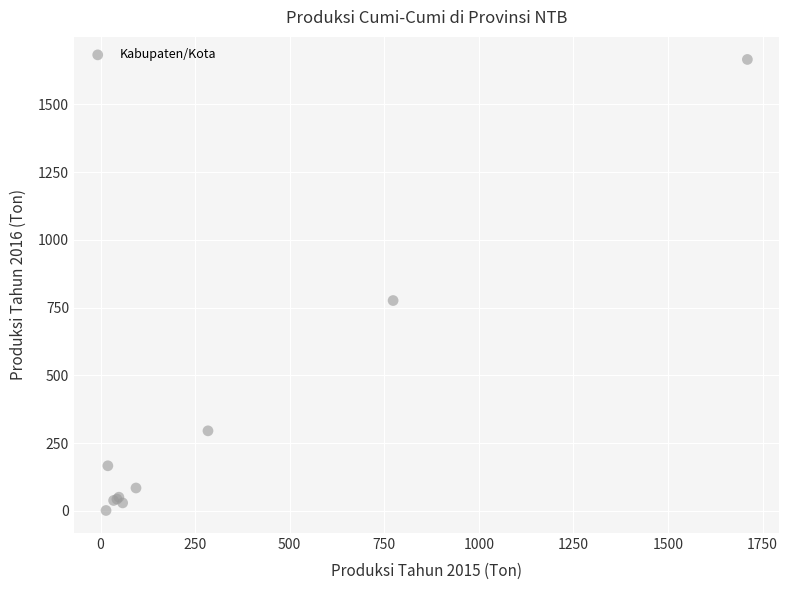

What Y value in the scatter plot is closest to 833?

776